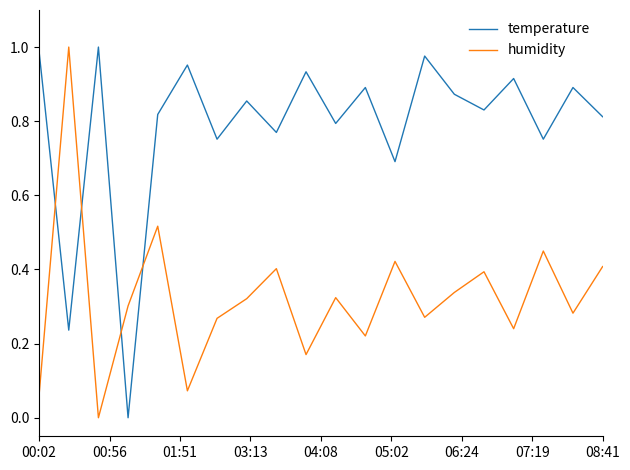

How many times do humidity and temperature cross each other?

4